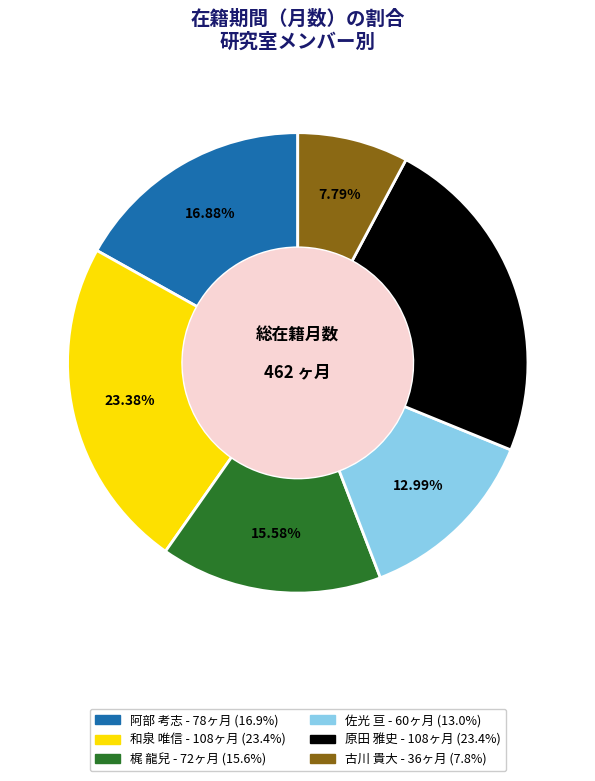

Is there a majority slice in this chart?

No